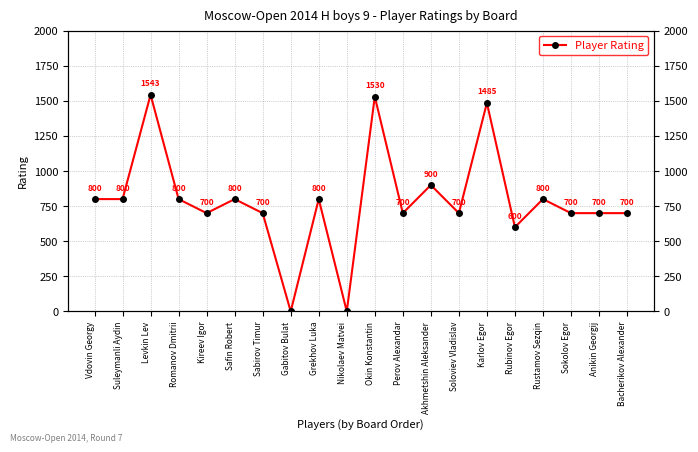

What is the greatest value displayed?

1543